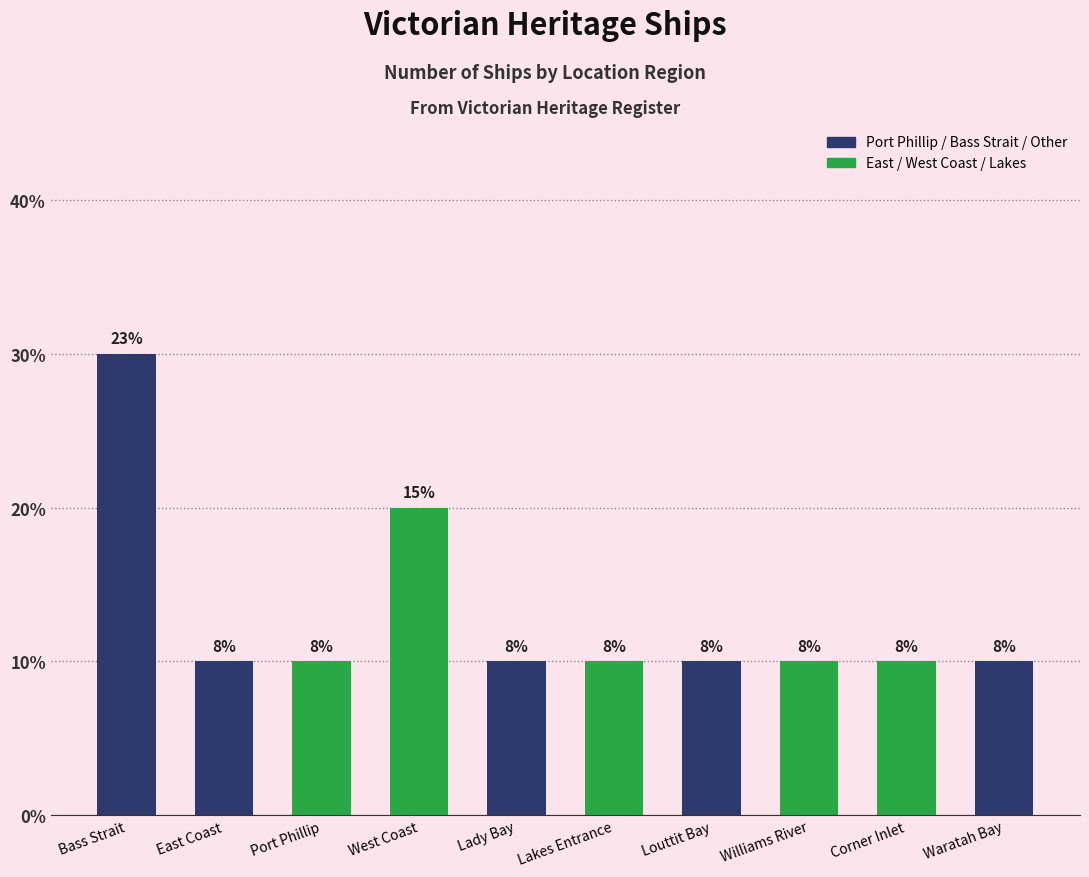

Are the bars horizontal?

No